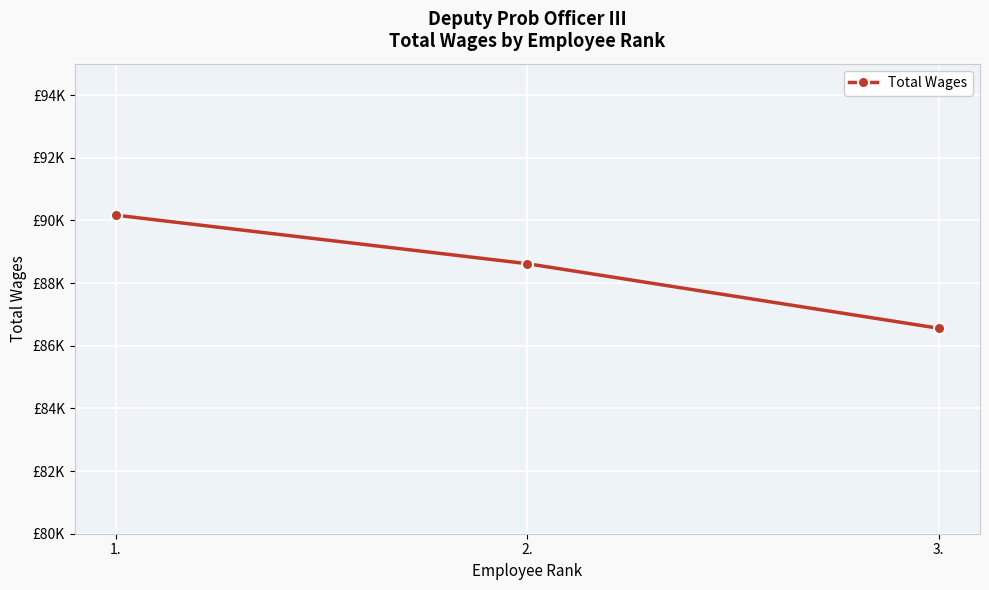

Reading right to left, list all the values displayed in this chart.

86556	88617	90166